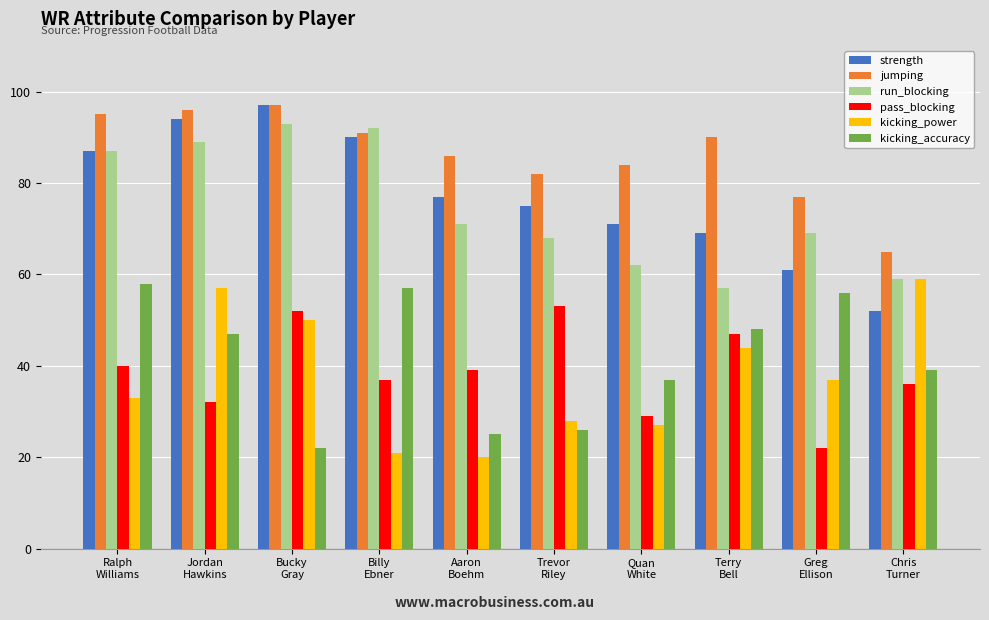

What is the average value of the pass_blocking series?

39